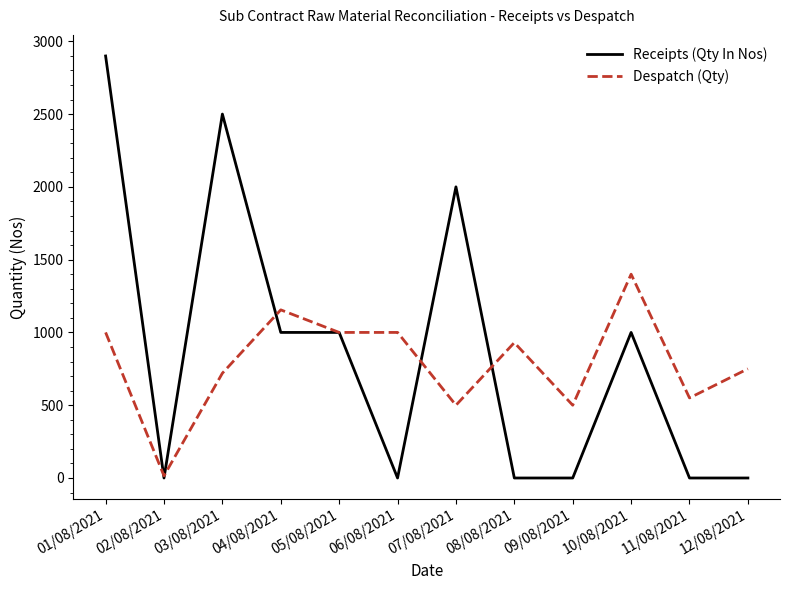

At which category is the sum across all series the highest?

01/08/2021